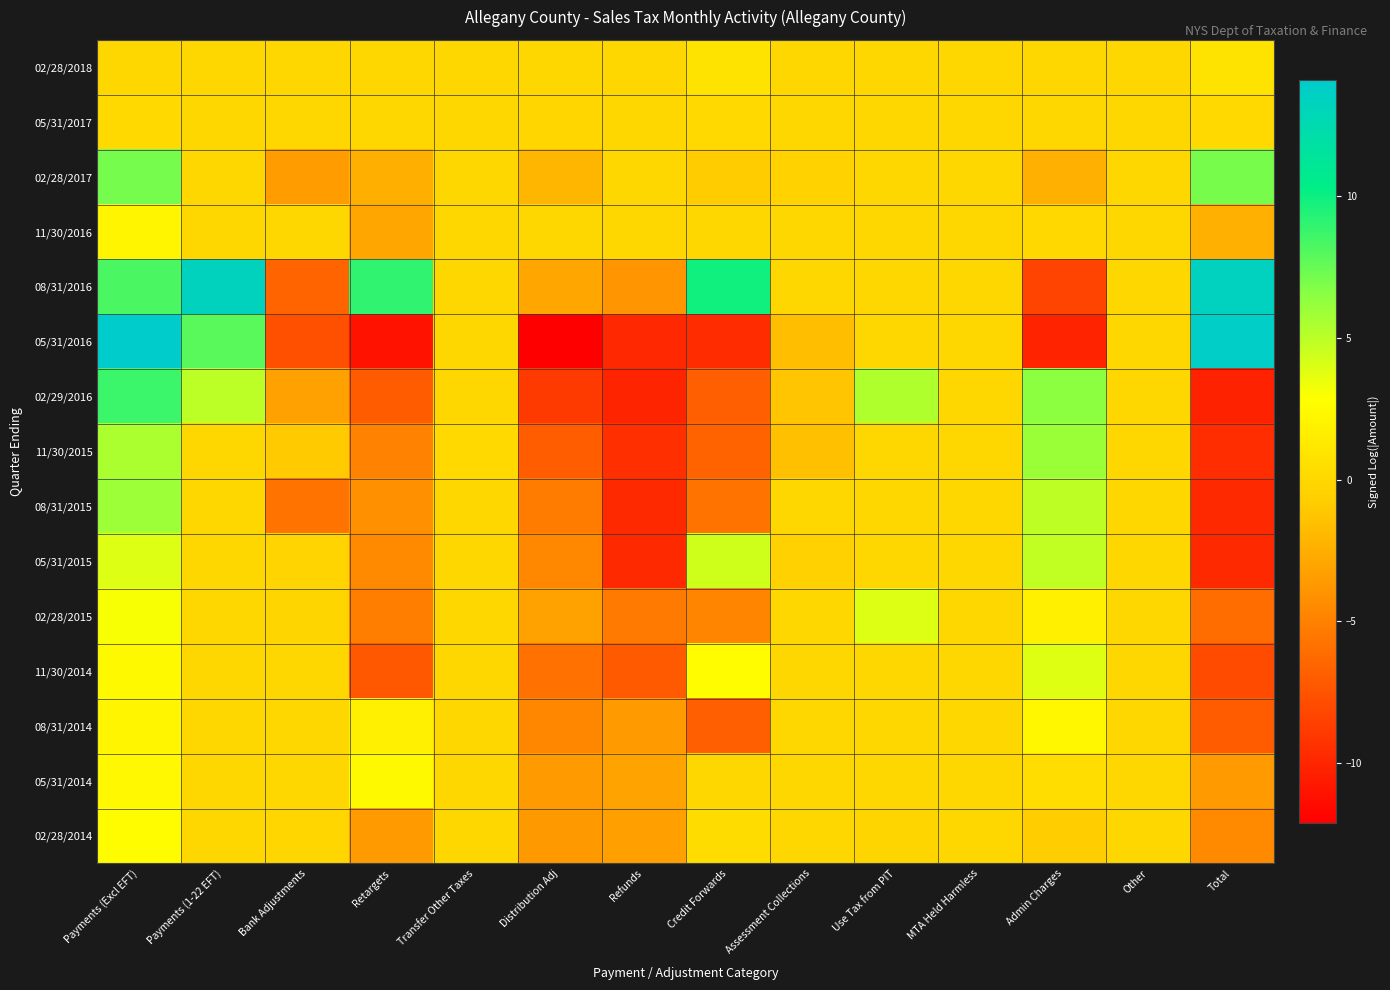

At which category is the sum across all series the highest?

Payments (Excl EFT)